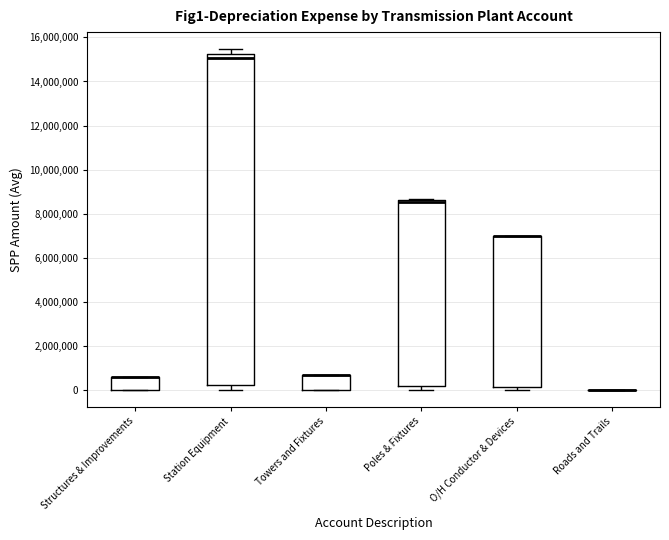

Where does the lower whisker of the box for Station Equipment end on the y-axis? The values are not printed on the chart, so give them approximately, as read against the axis.

0